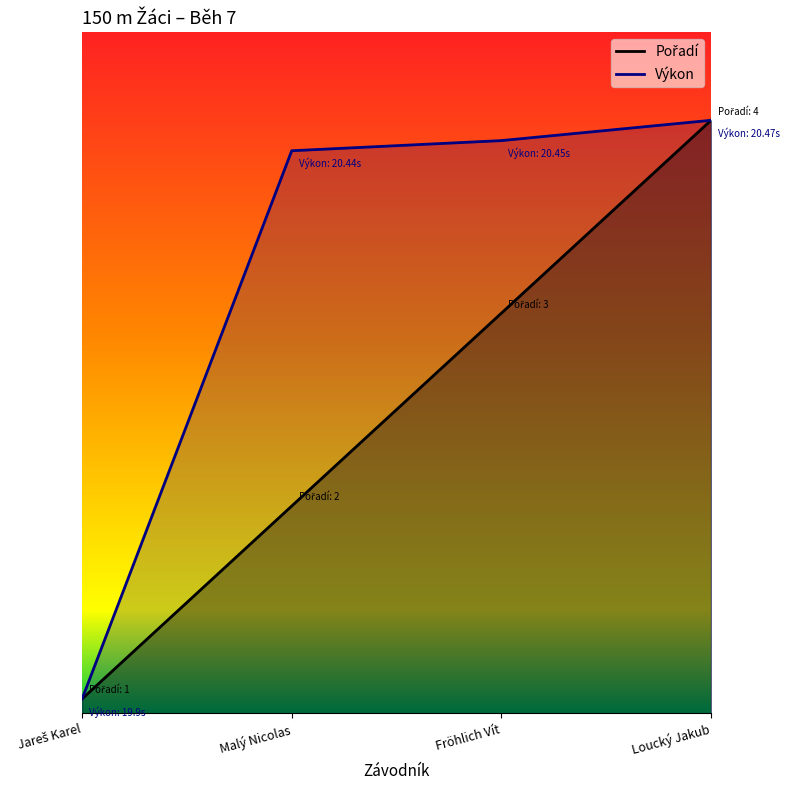

What are all the series names shown in the legend?

Pořadí, Výkon